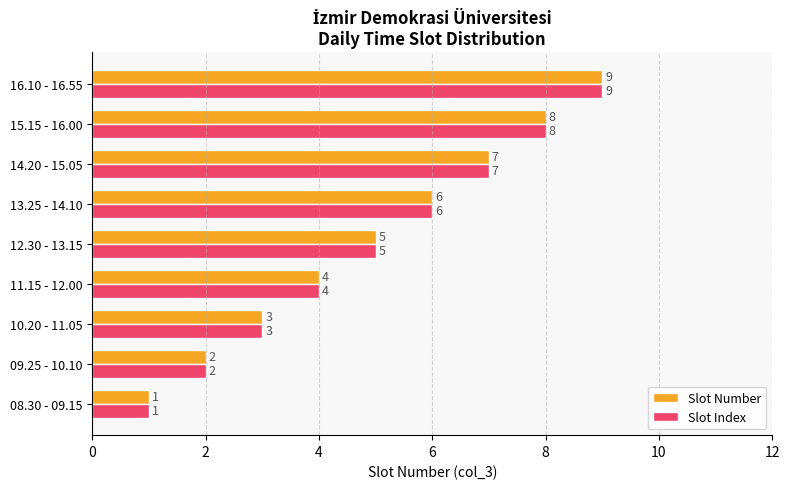

How many values in the Slot Number series are below 5?

4